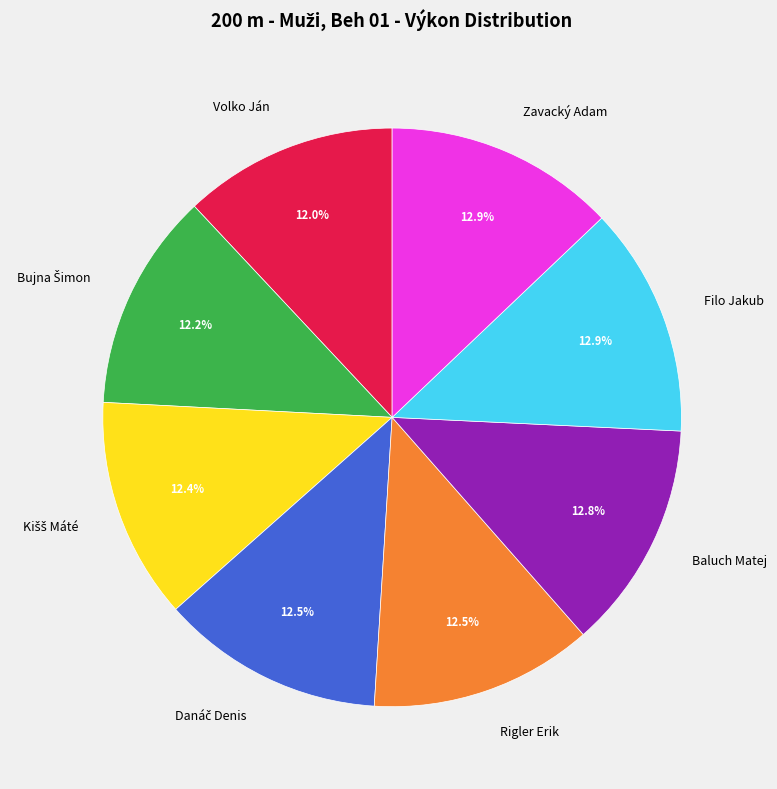

To the nearest percent, what is the average slice percentage?

12%